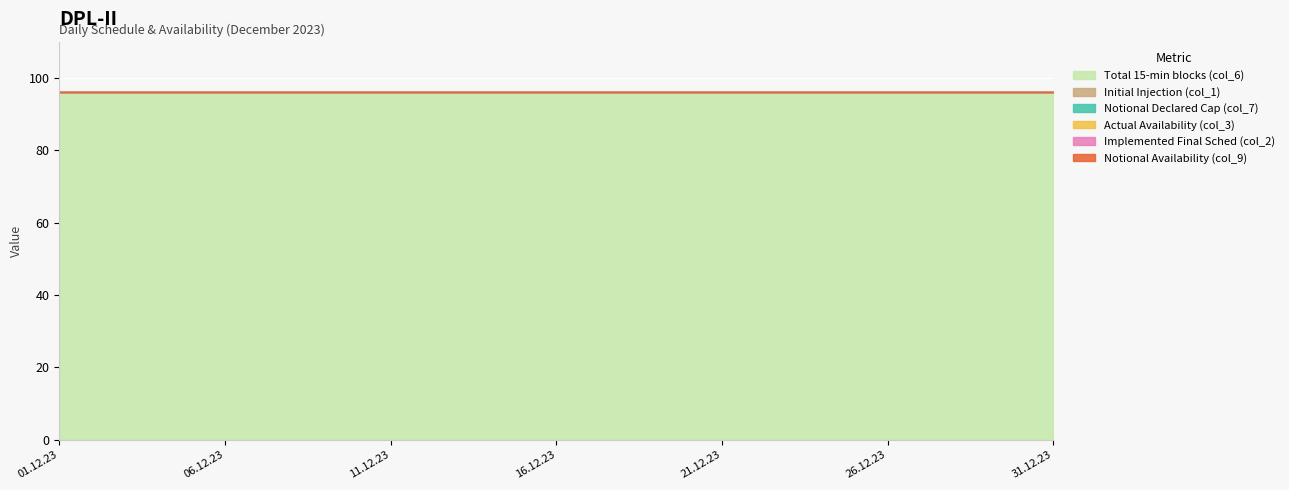

What are all the series names shown in the legend?

Total 15-min blocks (col_6), Initial Injection (col_1), Notional Declared Cap (col_7), Actual Availability (col_3), Implemented Final Sched (col_2), Notional Availability (col_9)